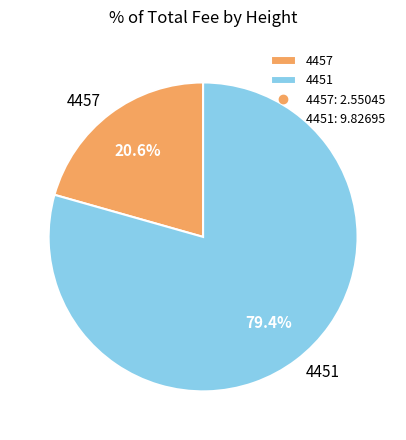

What percentage is NOT represented by 4457?

79.4%